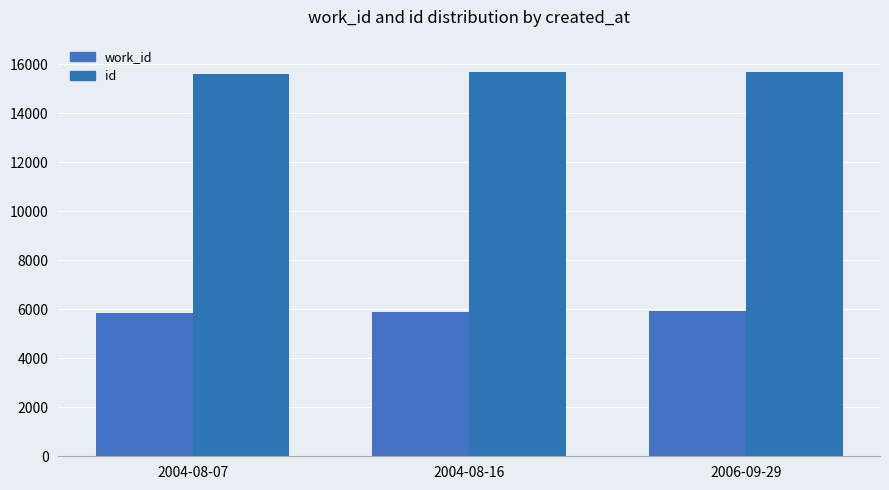

At which category is the sum across all series the highest?

2006-09-29